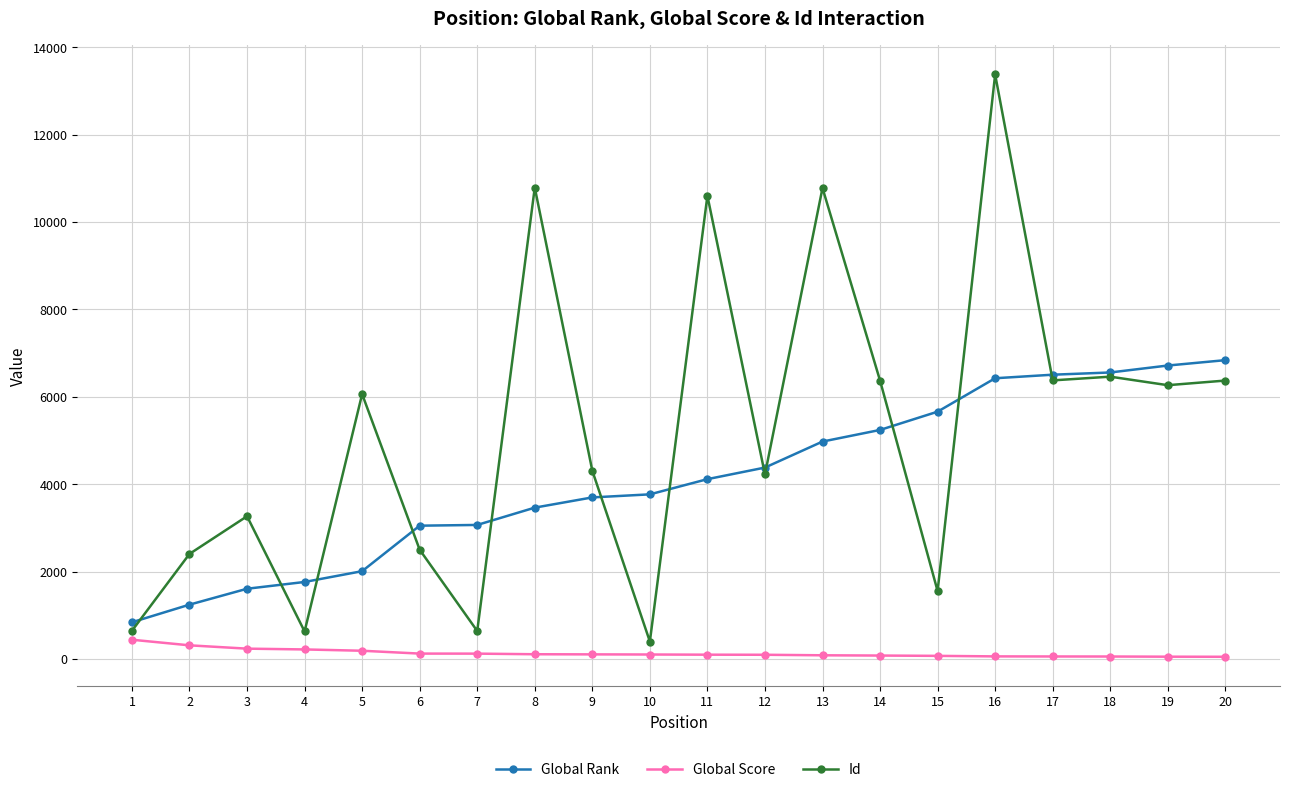

Does the chart display data point markers on the line(s)?

Yes